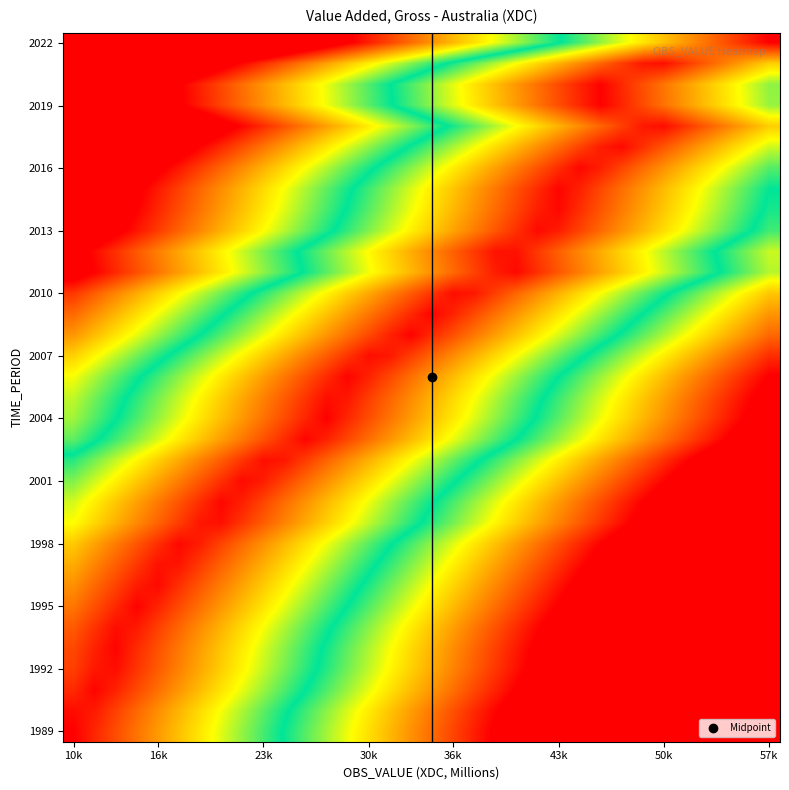

How many categories are shown in the chart?

34